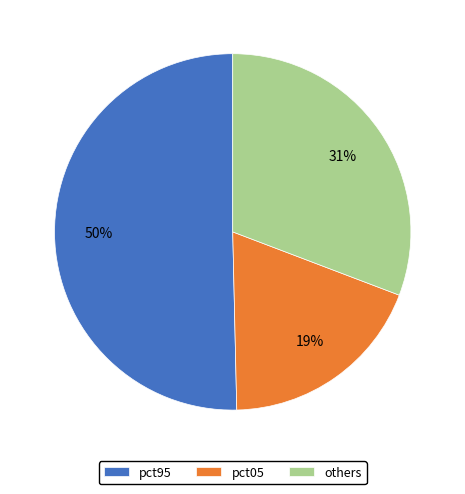

To the nearest percent, what percentage of the pie is others?

31%